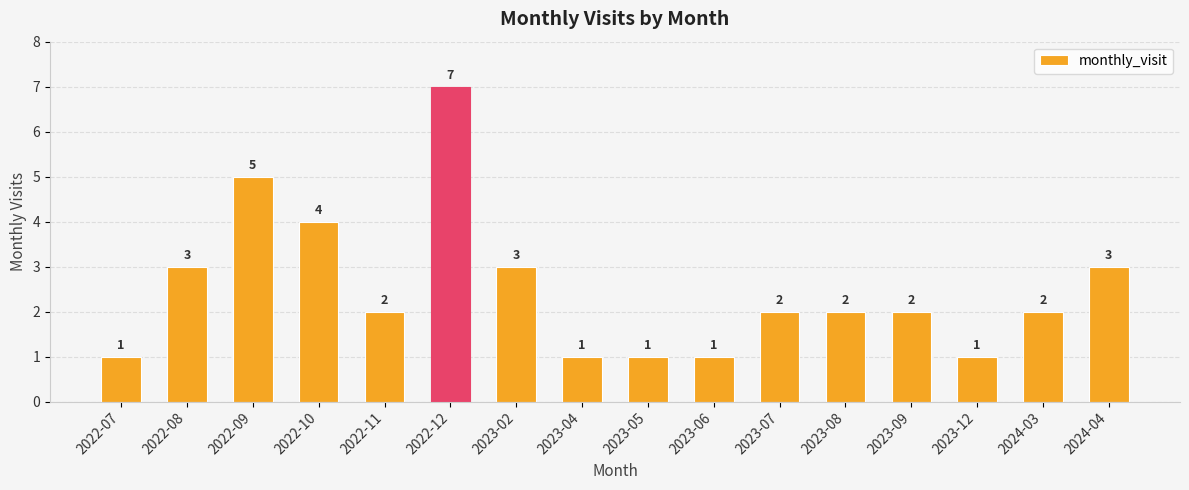

What is the difference between the second highest and minimum values?

4